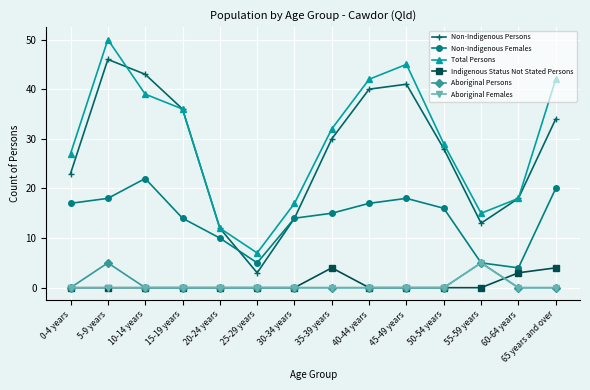

At which category is the sum across all series the highest?

5-9 years